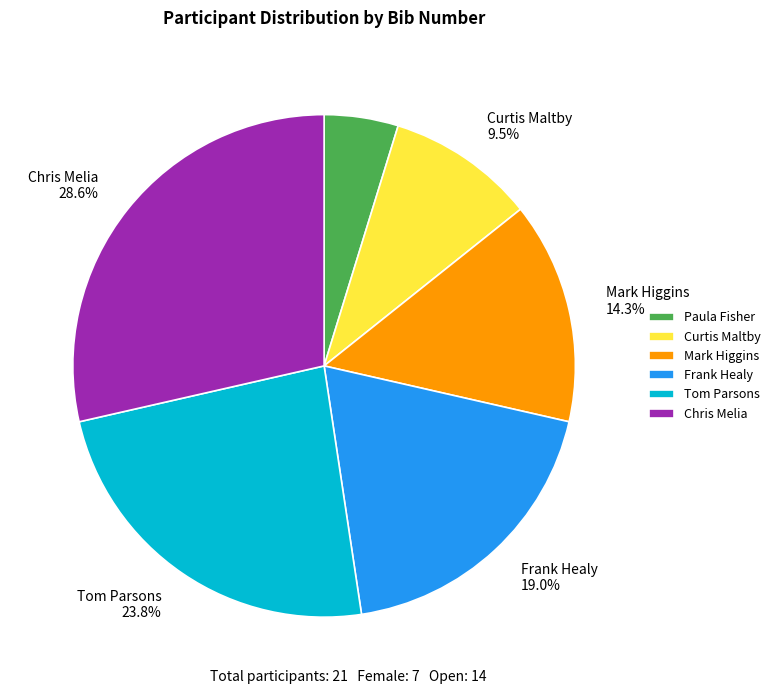

What percentage is the Tom Parsons slice, to the nearest percent?

24%